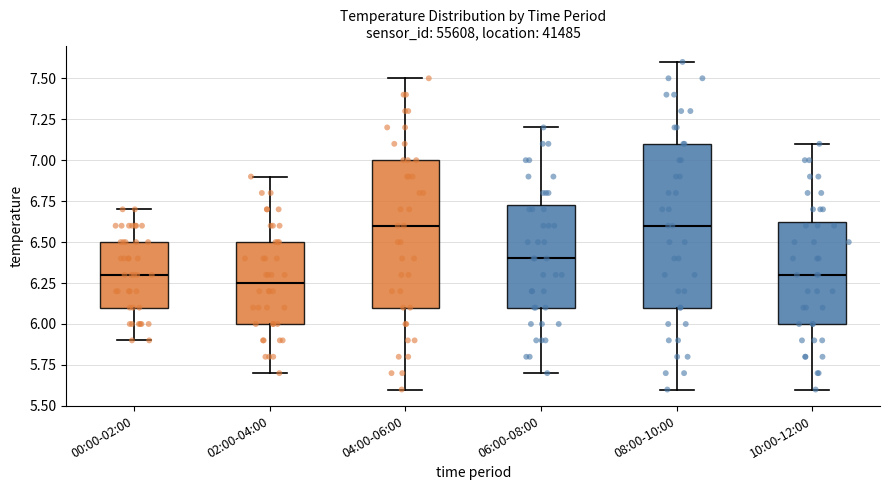

Where does the upper whisker of the box for 08:00-10:00 end on the y-axis? The values are not printed on the chart, so give them approximately, as read against the axis.

7.60